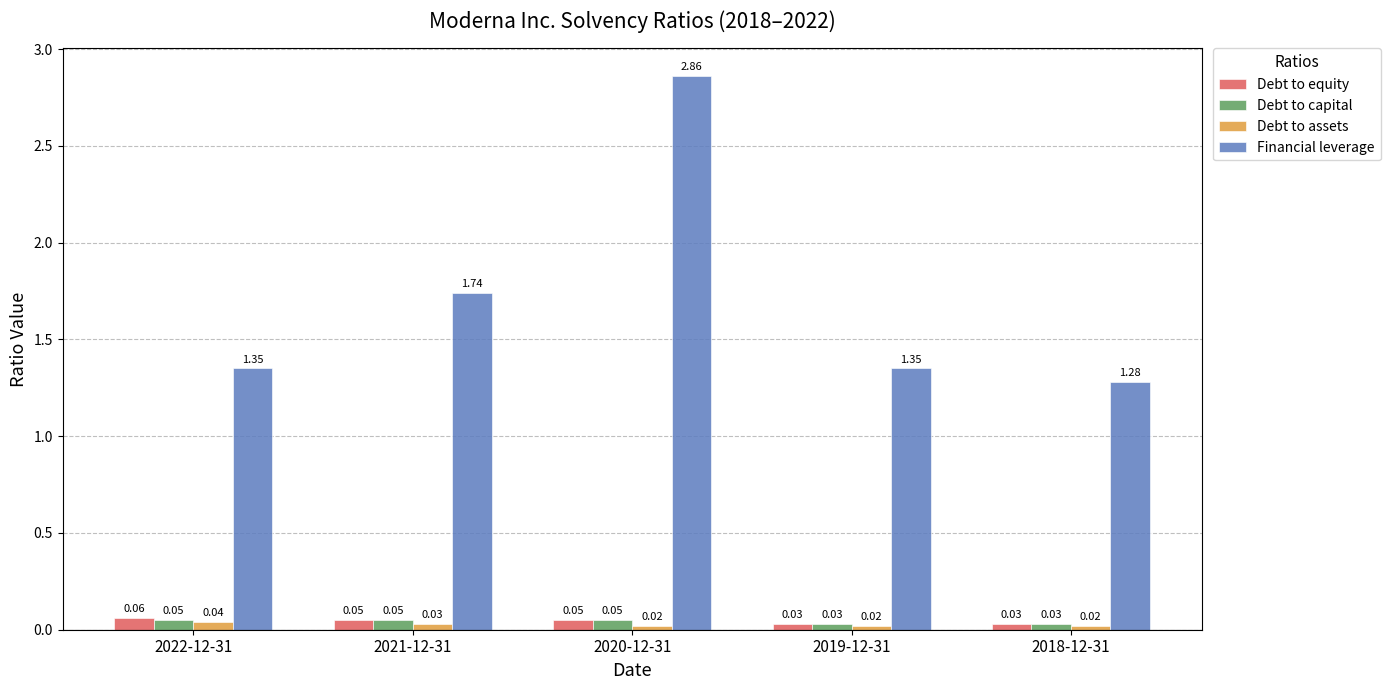

How many series are shown in this chart?

4